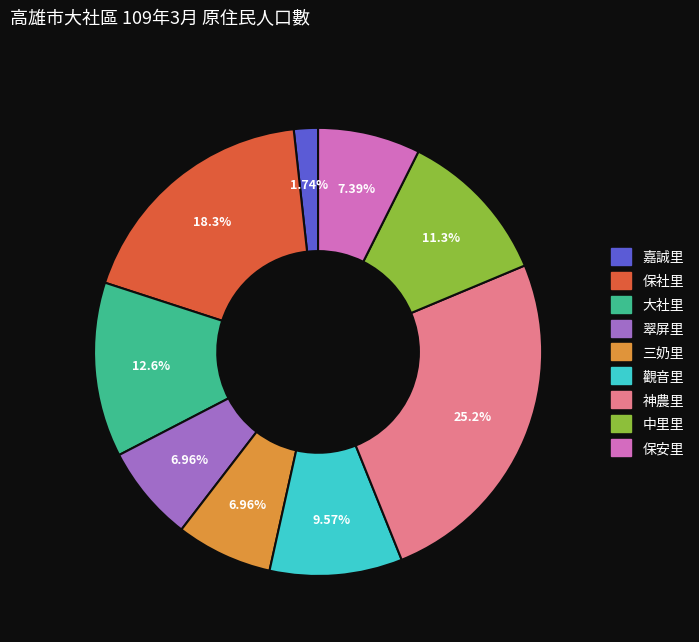

Which category has the biggest portion of the pie?

神農里